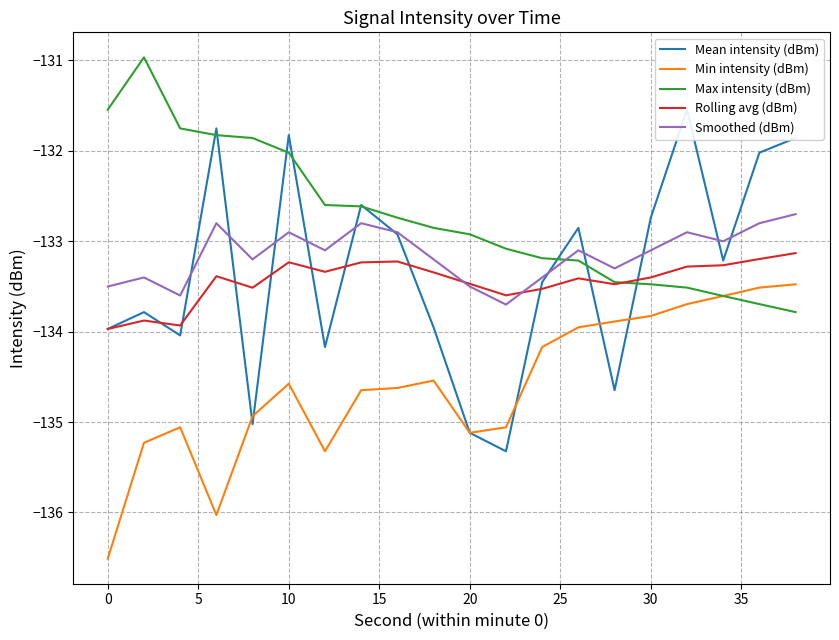

True or false: Rolling avg (dBm) has a value of -79.7 at 20.

False